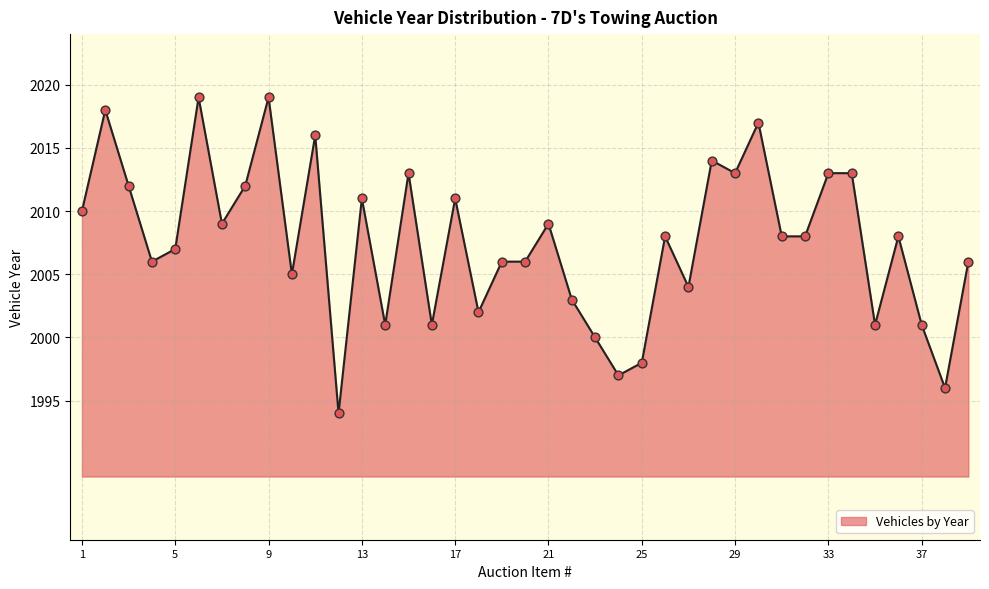

What is the difference between the maximum and minimum values?

25